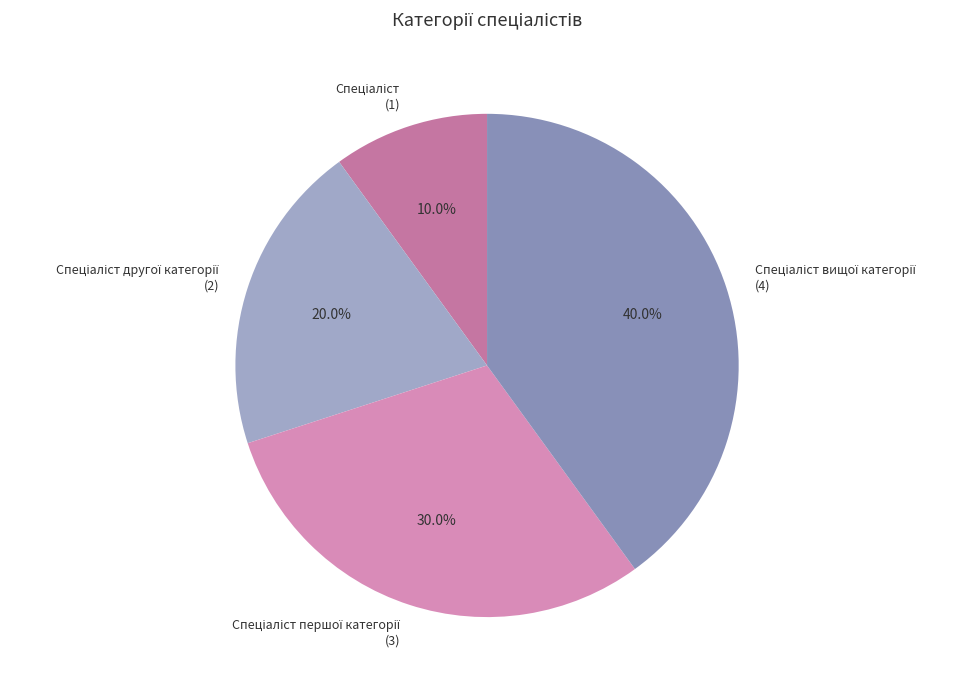

Does any single category account for the majority?

No